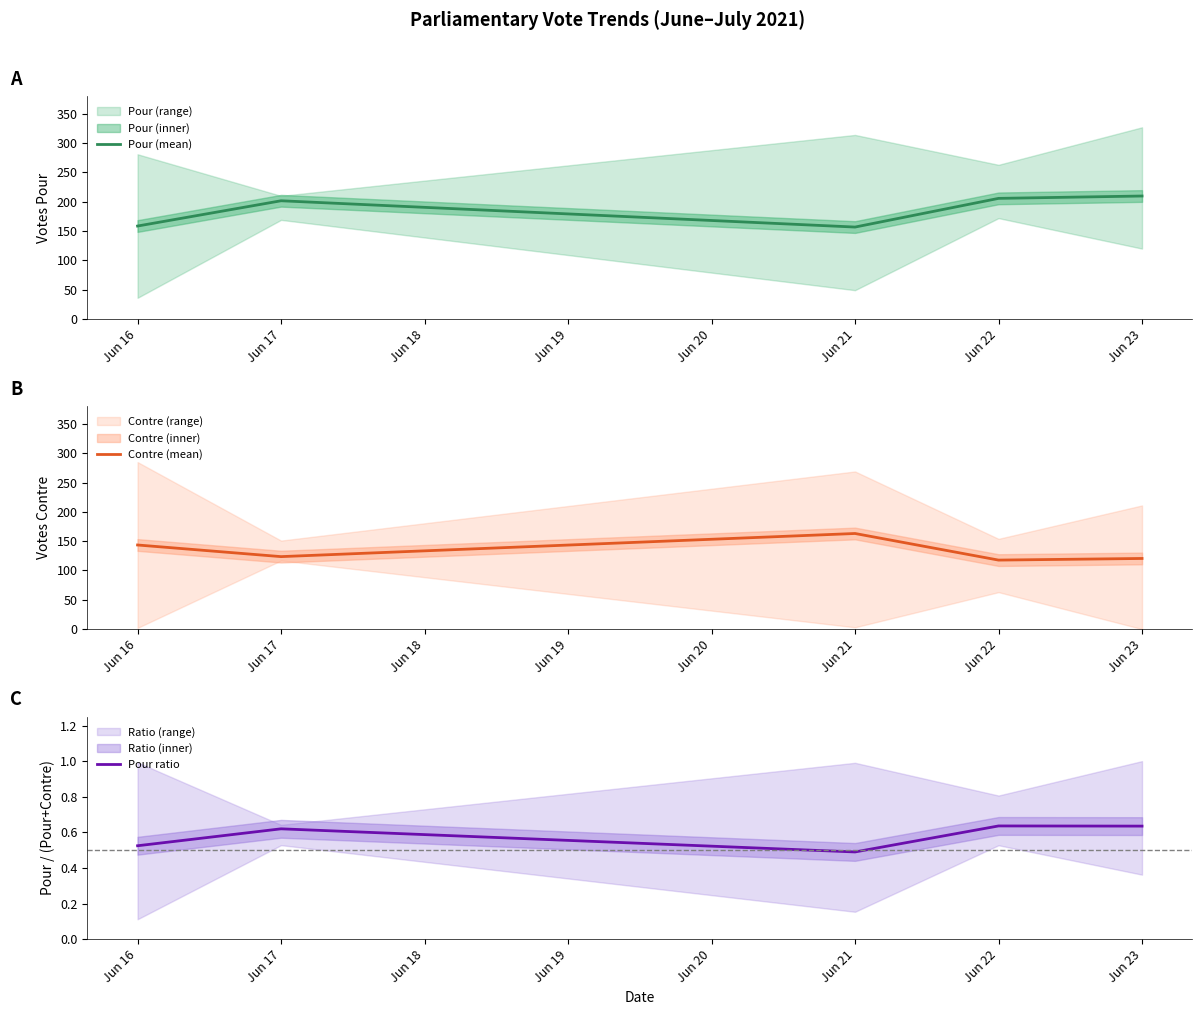

Which series has the largest total across all categories?

Pour (mean)